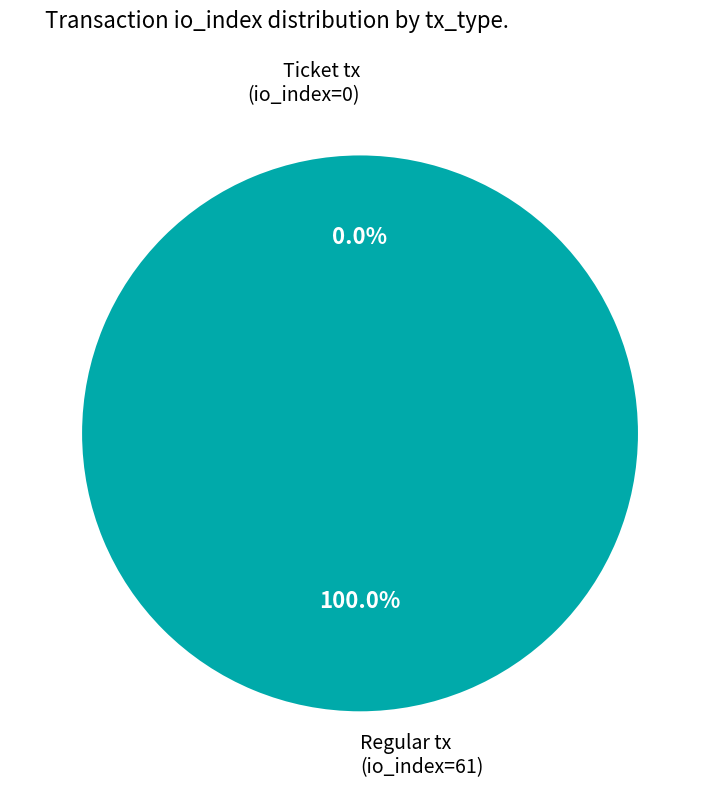

Is there any slice that represents more than half of the pie?

Yes